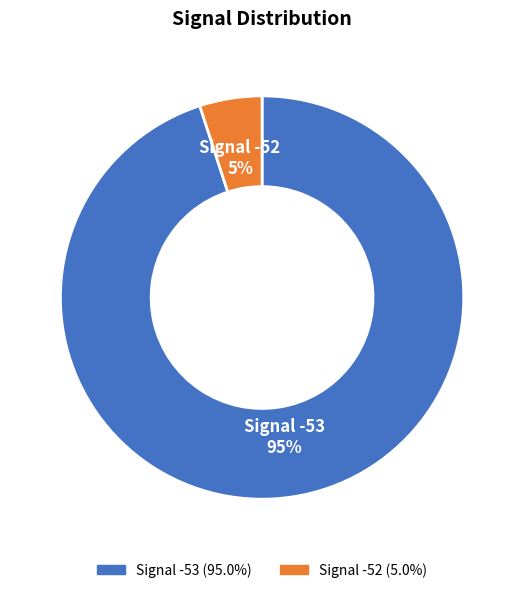

Which slice is the smallest?

Signal -52